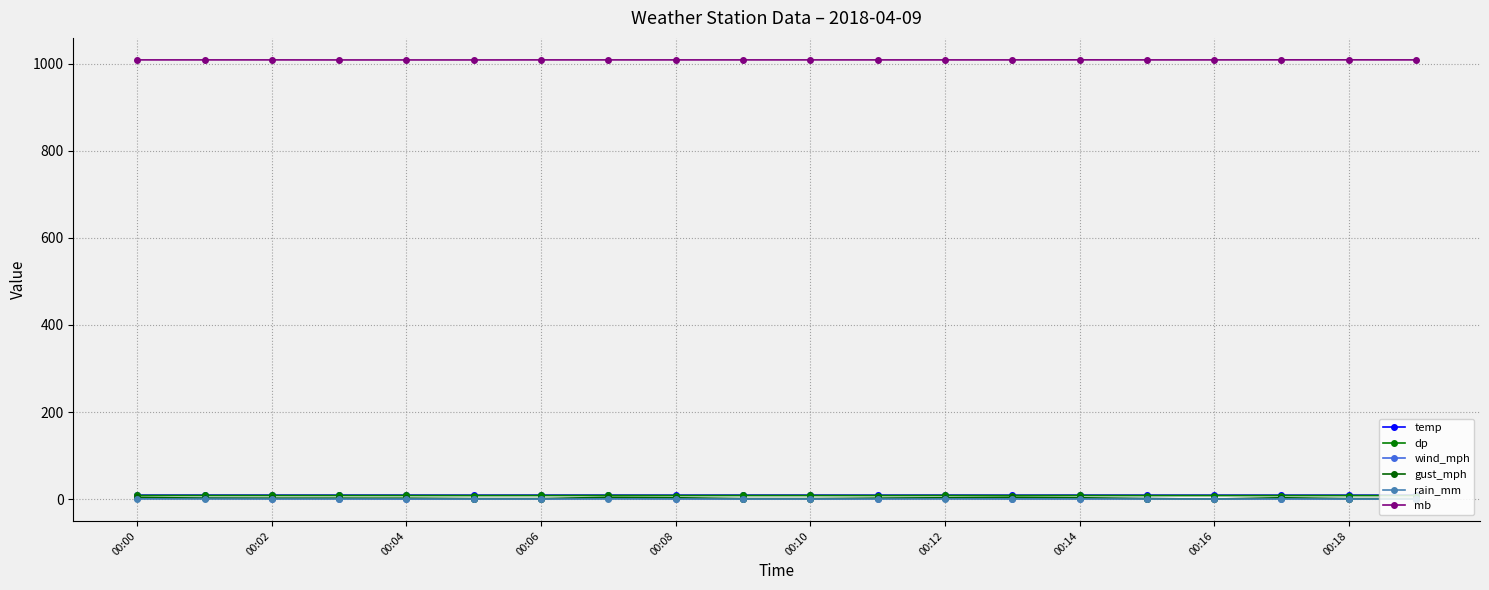

Is this an area chart (filled region under the line)?

No